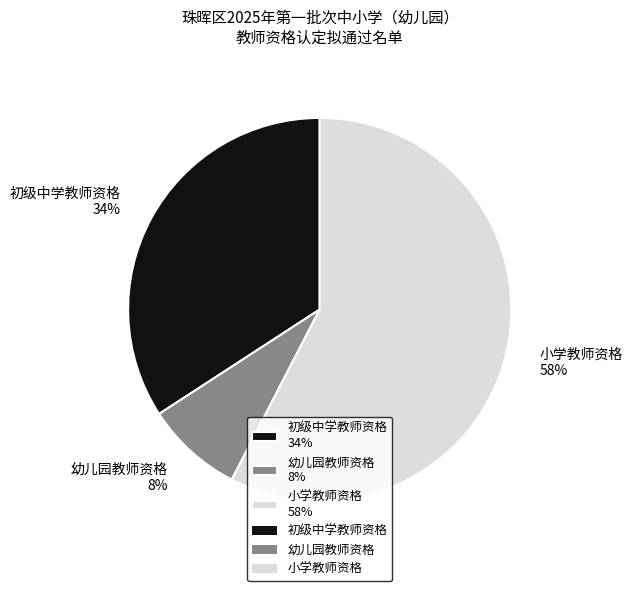

To the nearest percent, what percentage of the pie is 小学教师资格?

58%